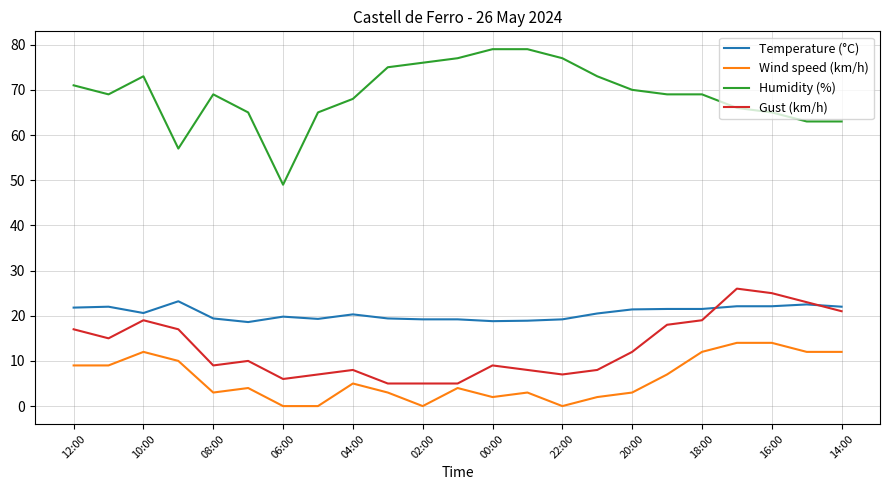

Which series has the largest total across all categories?

Humidity (%)